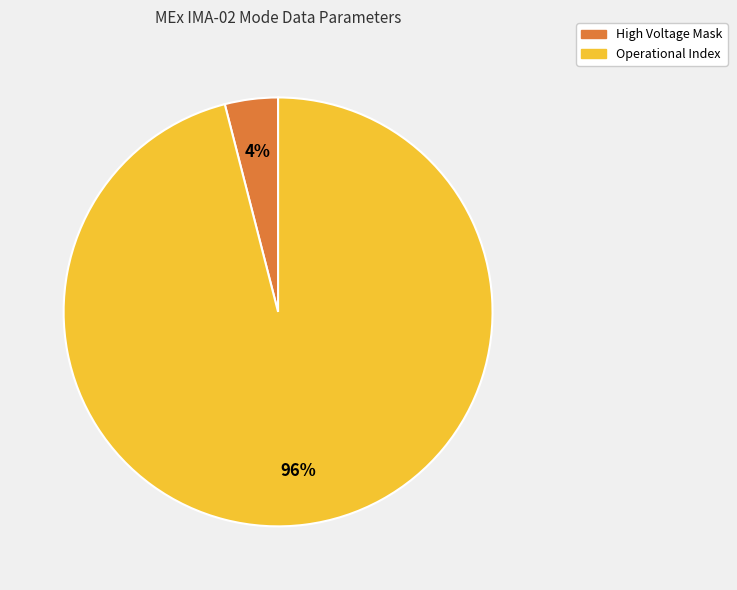

To the nearest percent, what is the average slice percentage?

50%